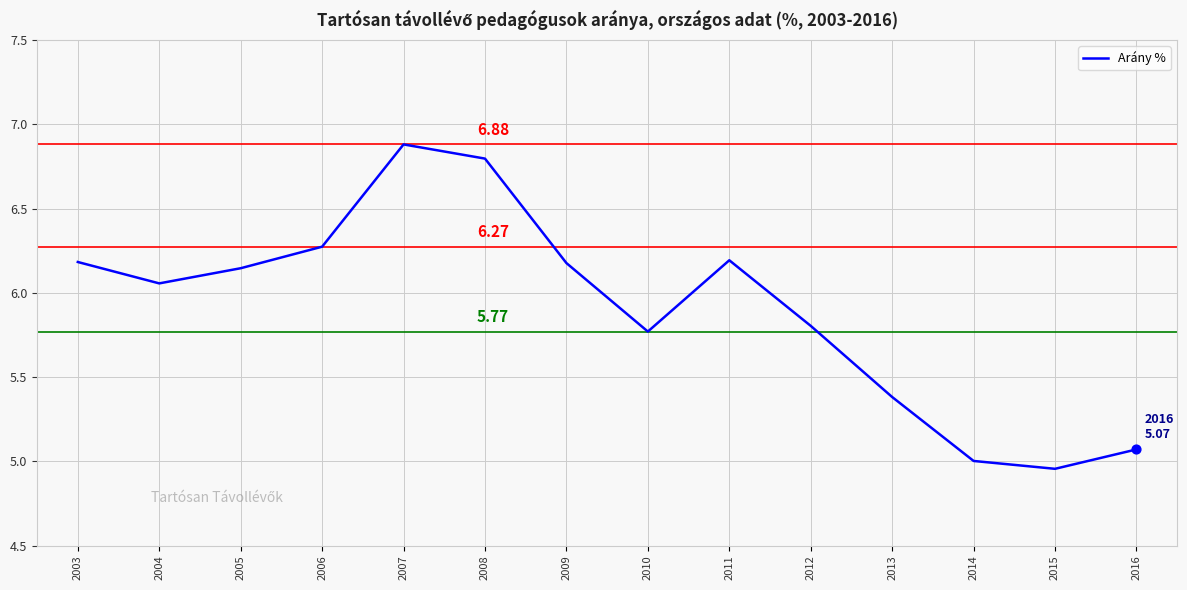

What is the change in value from 2006 to 2012?

-0.5